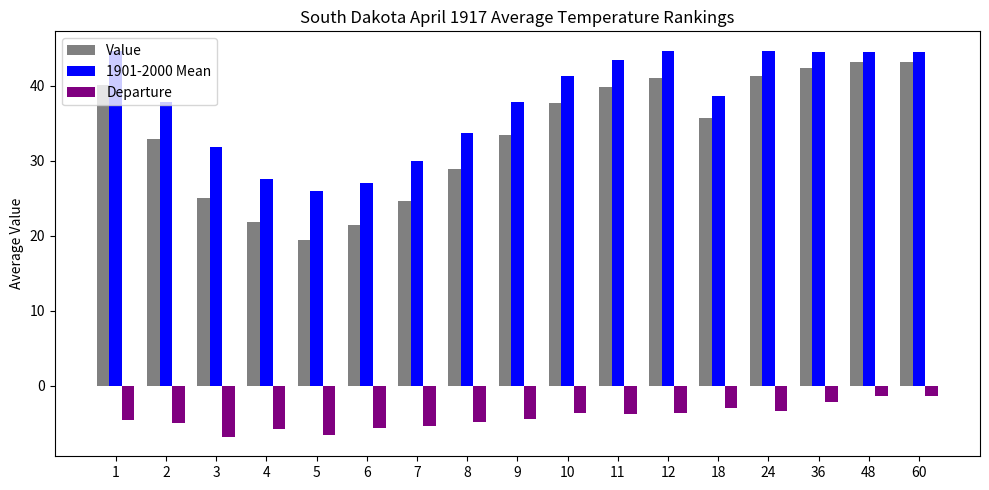

The value of Value at 12 is 53.6. True or false?

False